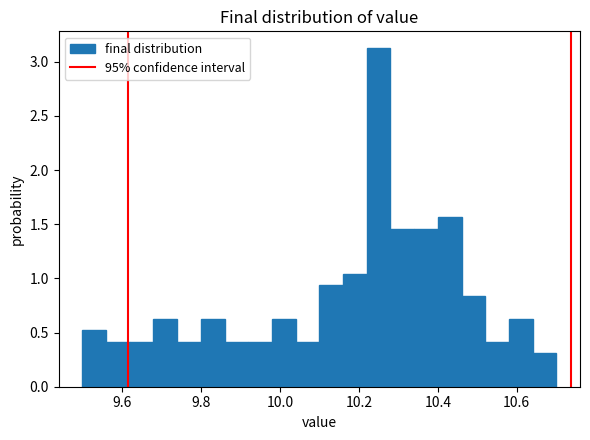

Around what value on the x-axis is the tallest bar? Give the approximate position of its centre, as read against the axis.

10.26